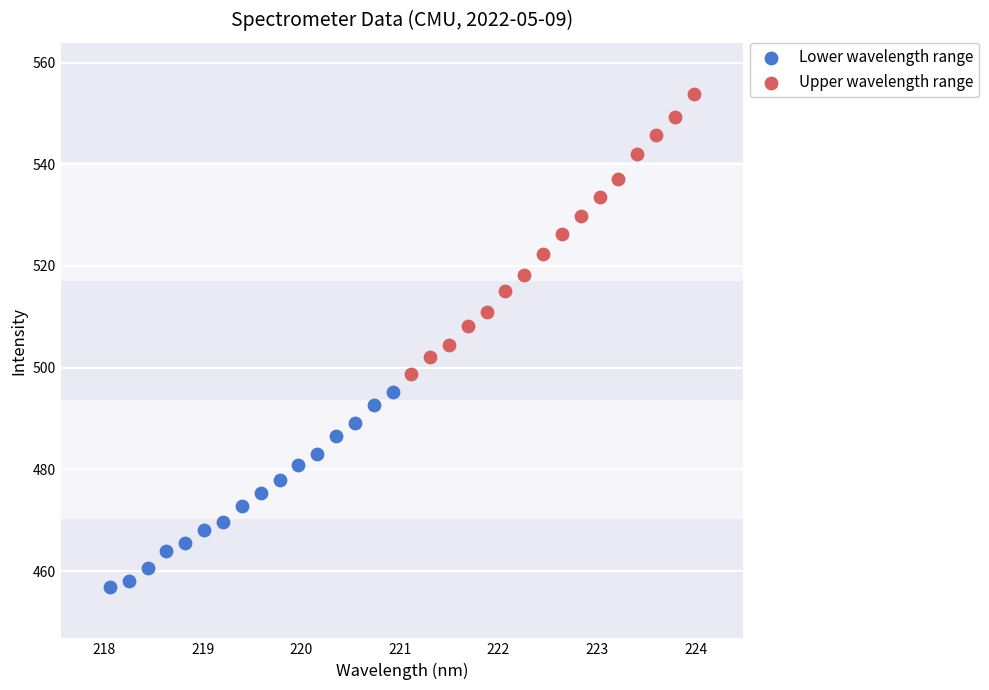

Which series has the widest spread of Y values?

Upper wavelength range